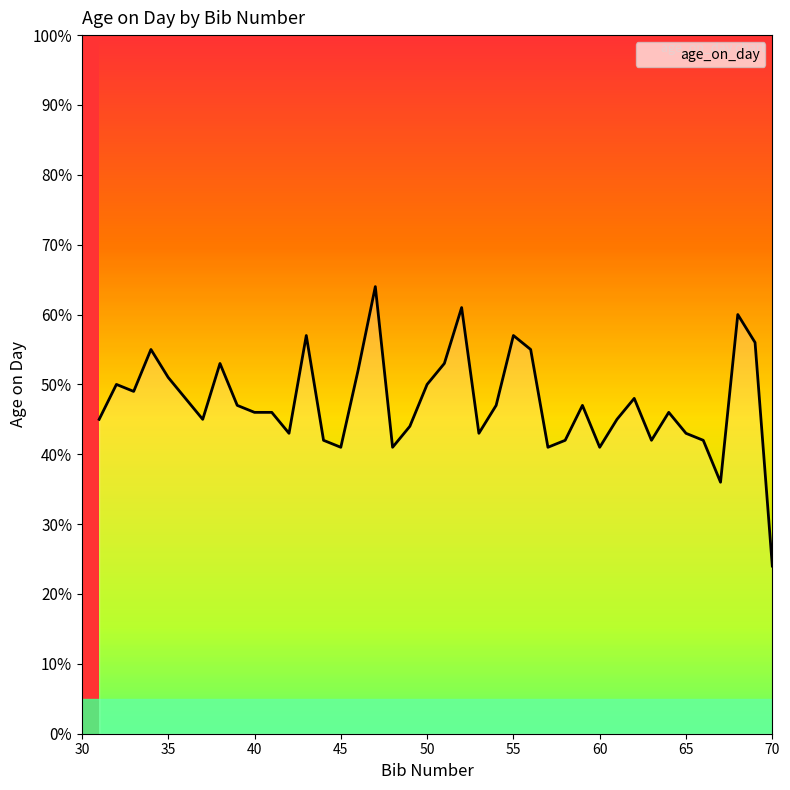

What is the minimum value shown in the chart?

24